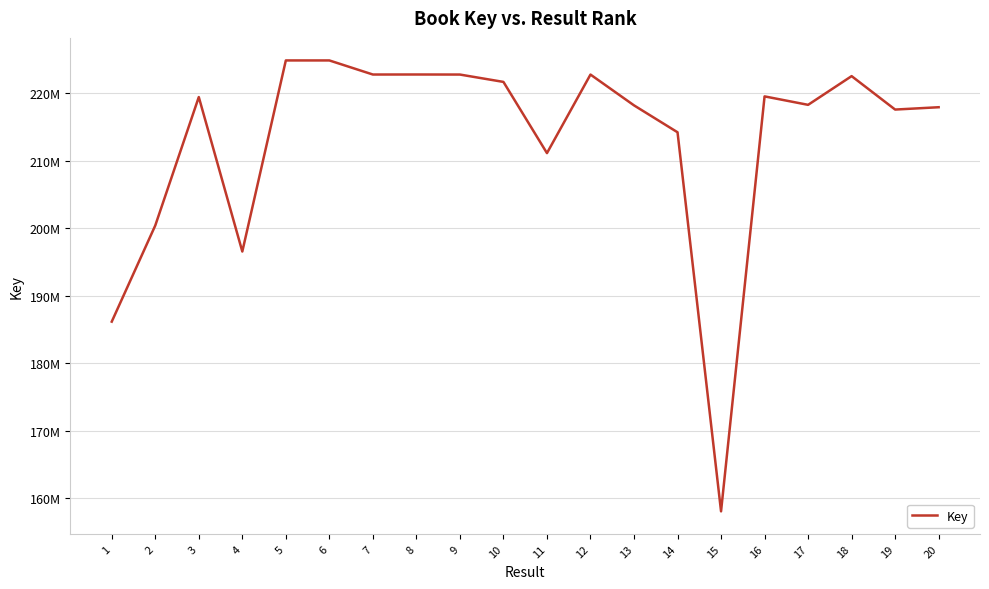

What is the difference between the maximum and minimum values?

66753346